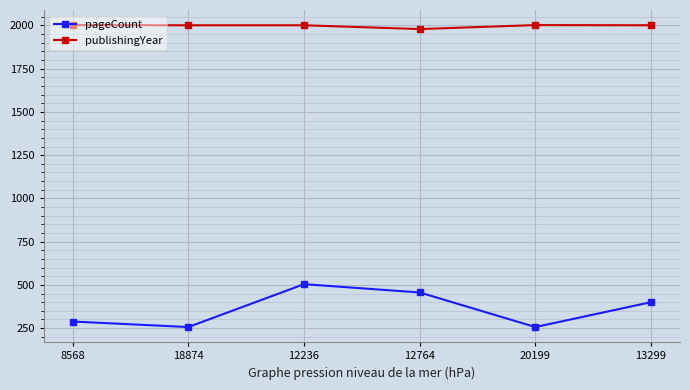

What is the difference between the maximum and minimum values in the pageCount series?

248